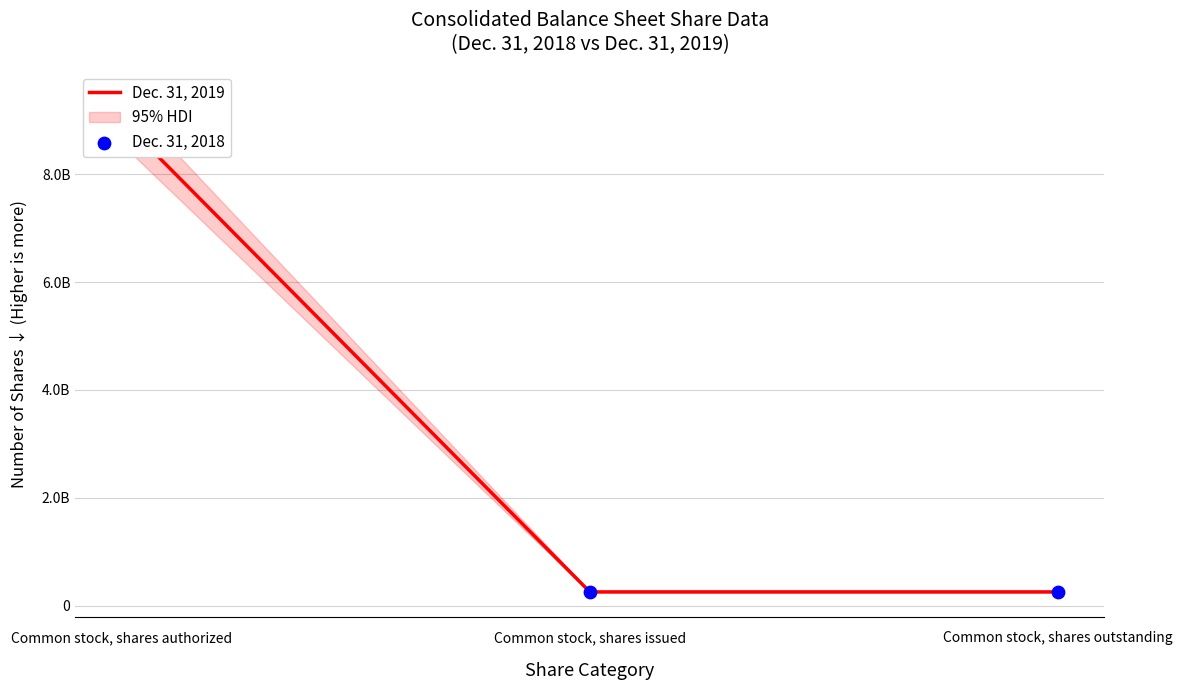

At how many categories does at least one series exceed 379727184?

1